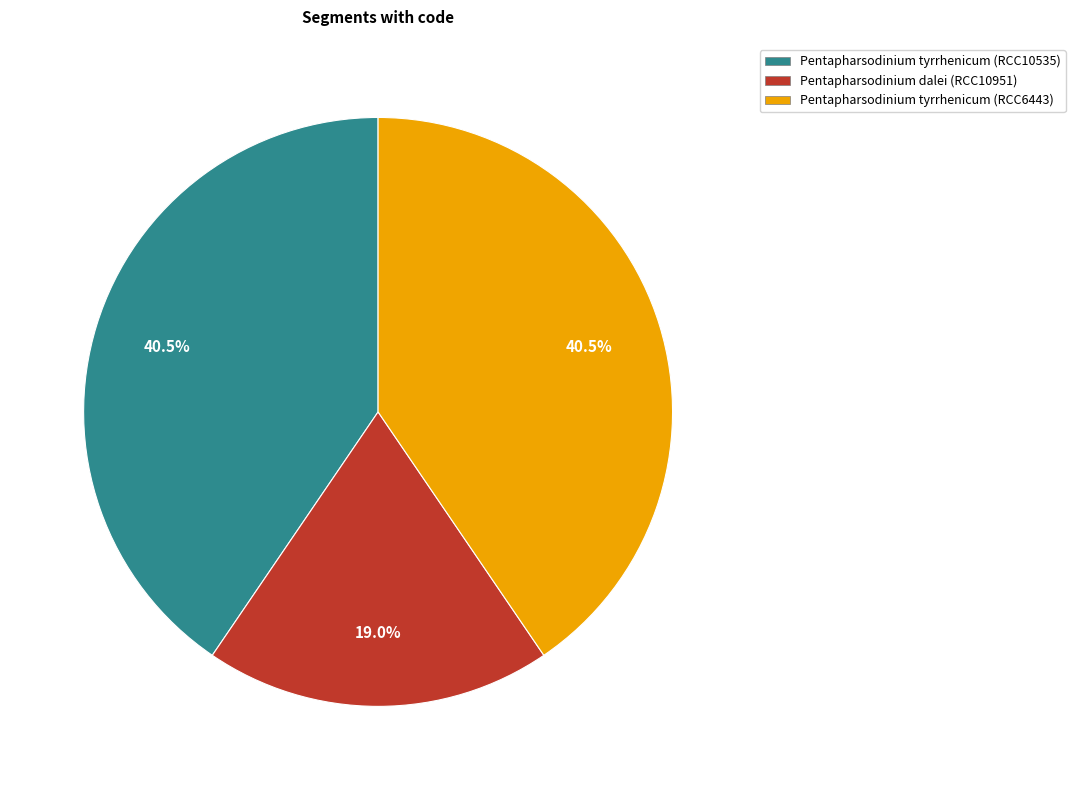

What percentage do Pentapharsodinium tyrrhenicum (RCC10535) and Pentapharsodinium tyrrhenicum (RCC6443) together represent?

81.0%